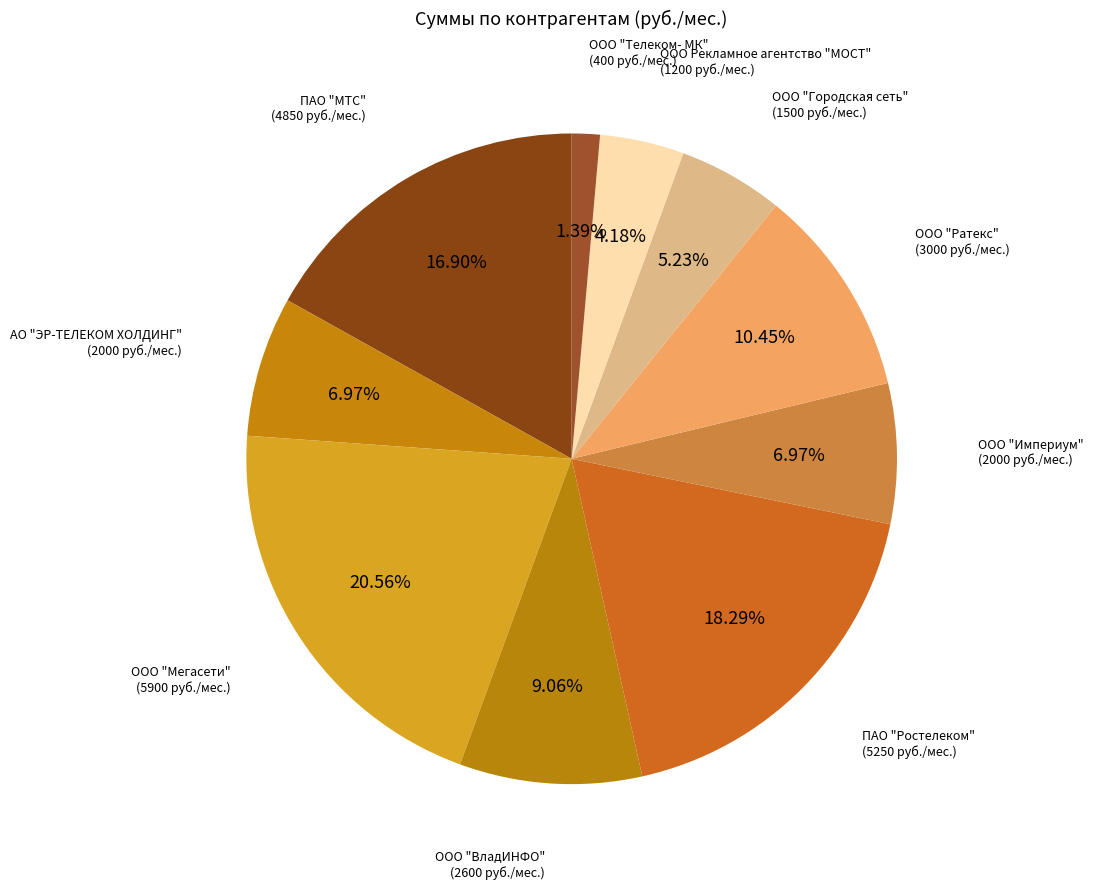

To the nearest percent, what is the difference between the largest and smallest slice percentages?

19%